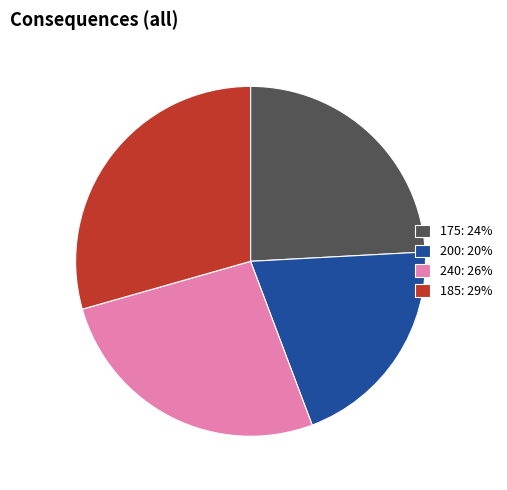

Is it true that 175: 24% is 24% of the pie?

True